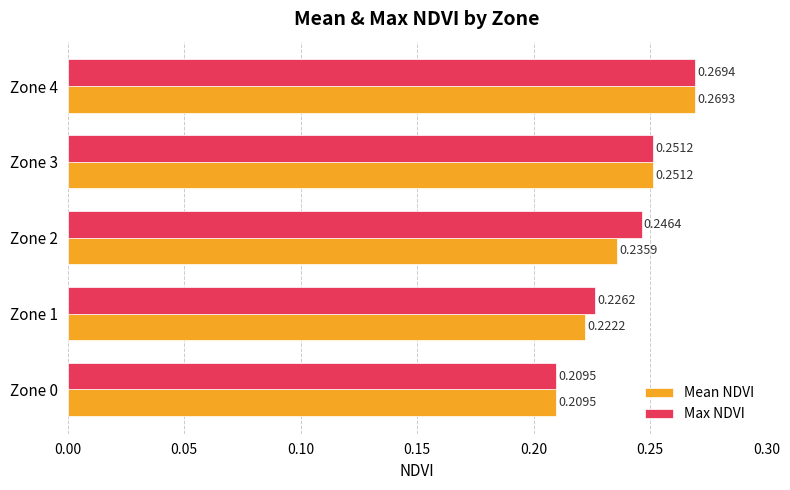

At how many categories does at least one series exceed 0?

5